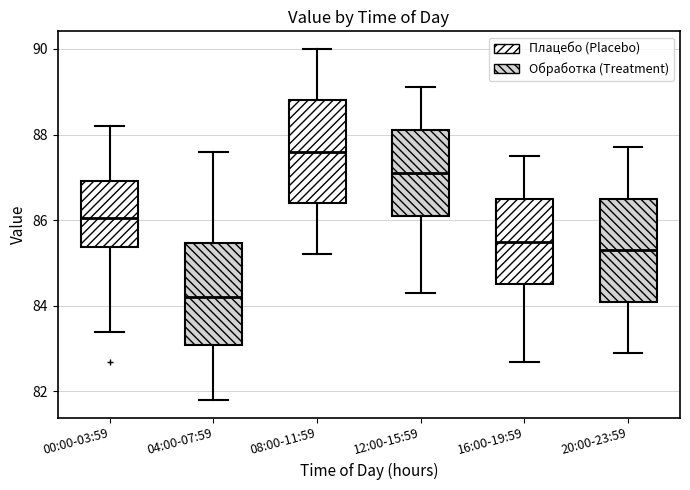

Which box has the highest median line?

08:00-11:59